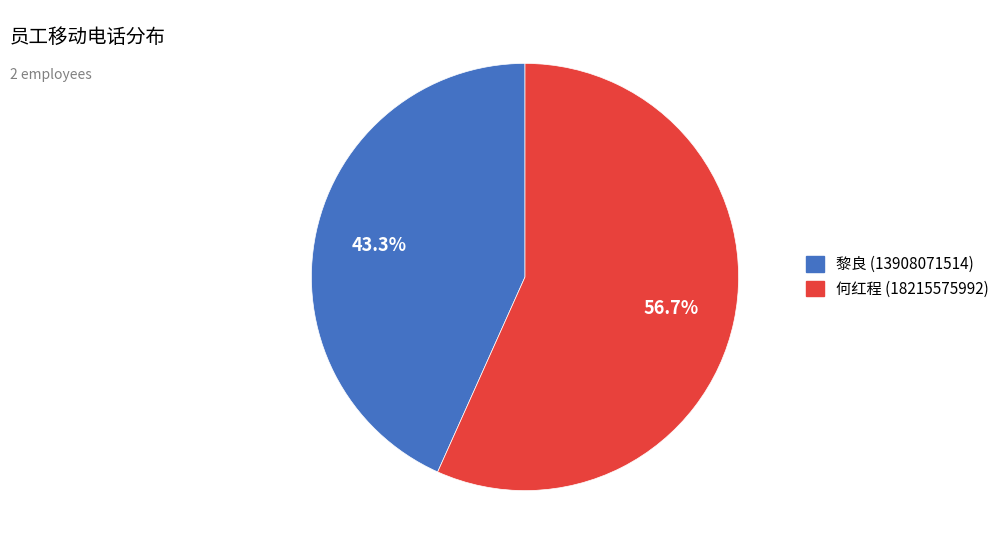

How much of the chart is everything except 何红程?

43.3%